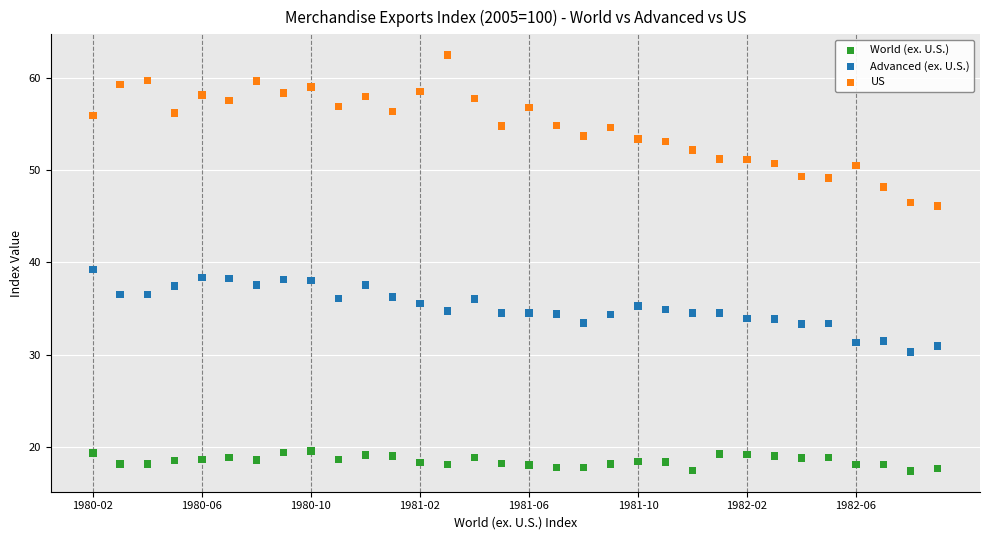

What are all the series names shown in the legend?

World (ex. U.S.), Advanced (ex. U.S.), US